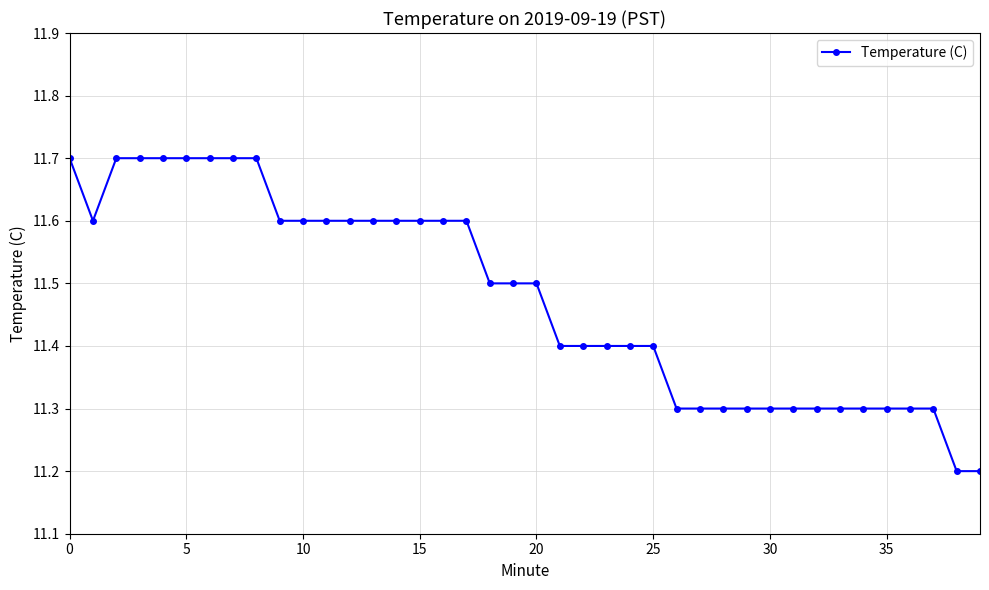

How many values are between 11 and 12?

40